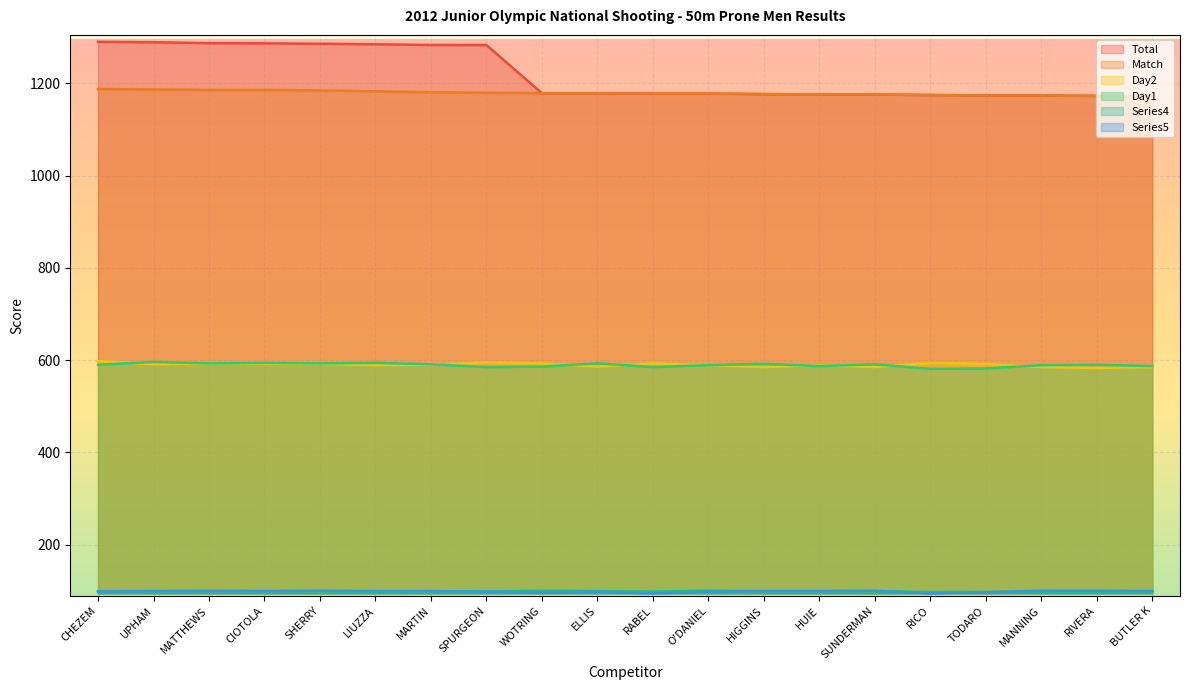

True or false: Day2 has a value of 827.2 at LIUZZA.

False